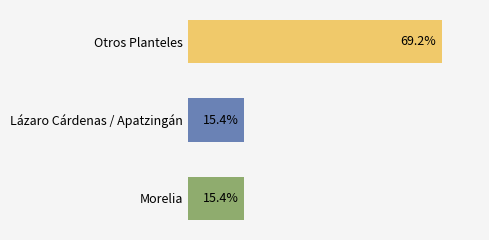

Does the chart contain any negative values?

No